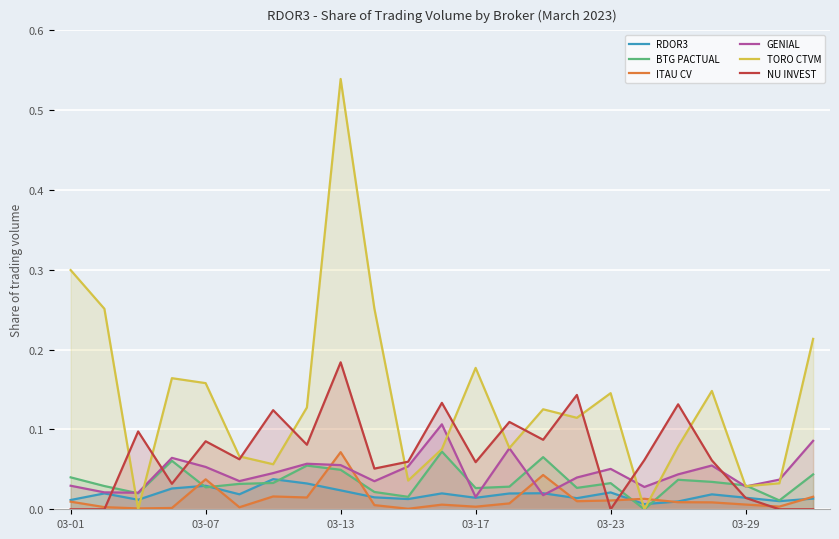

Count the GENIAL values in the range 0 to 1.

23